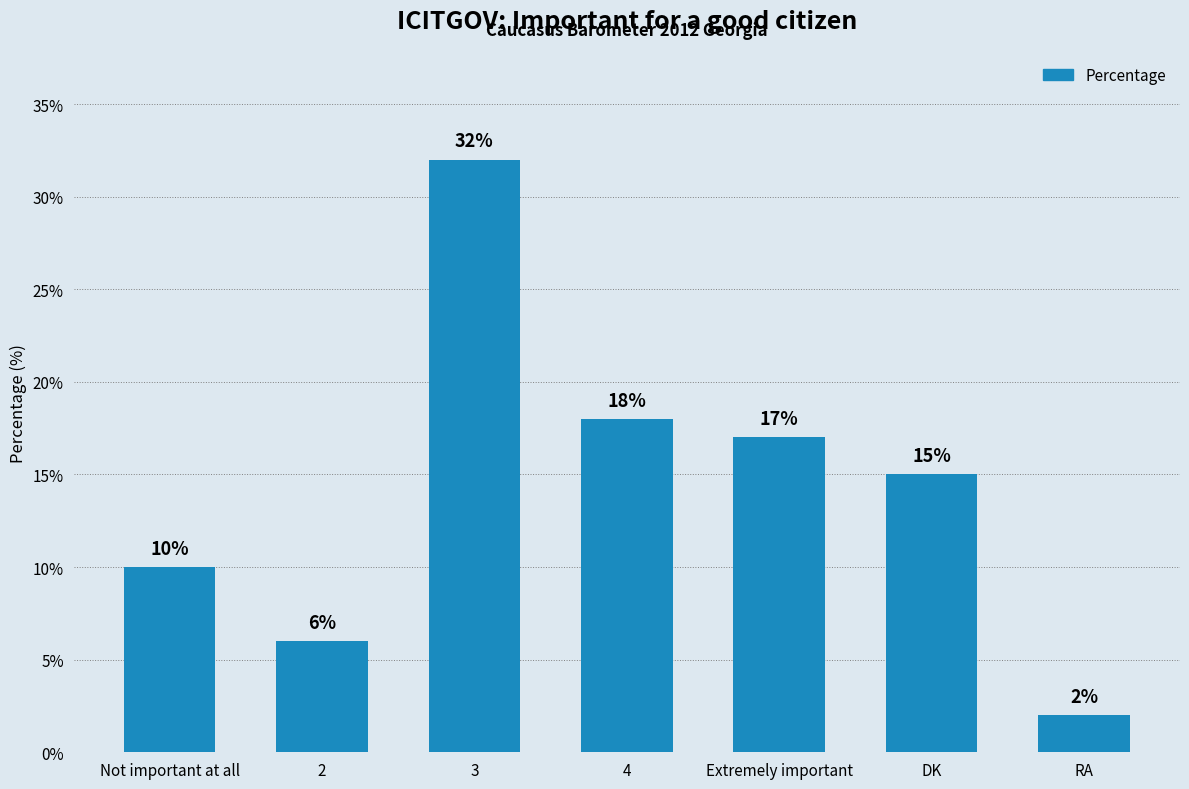

Reading left to right, what are all the values shown in this chart?

10	6	32	18	17	15	2